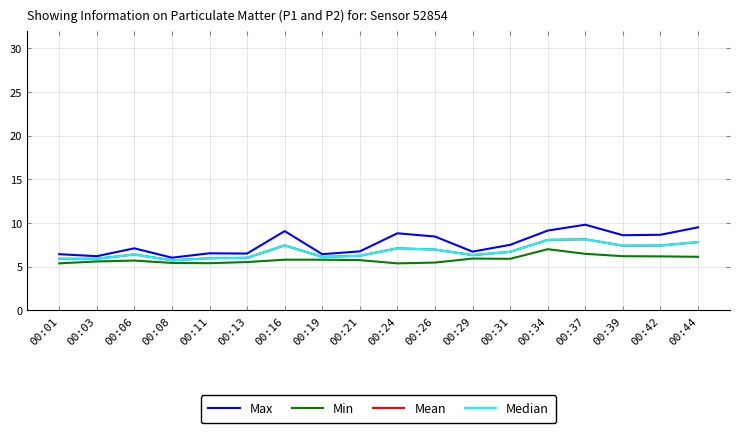

Is this an area chart (filled region under the line)?

No